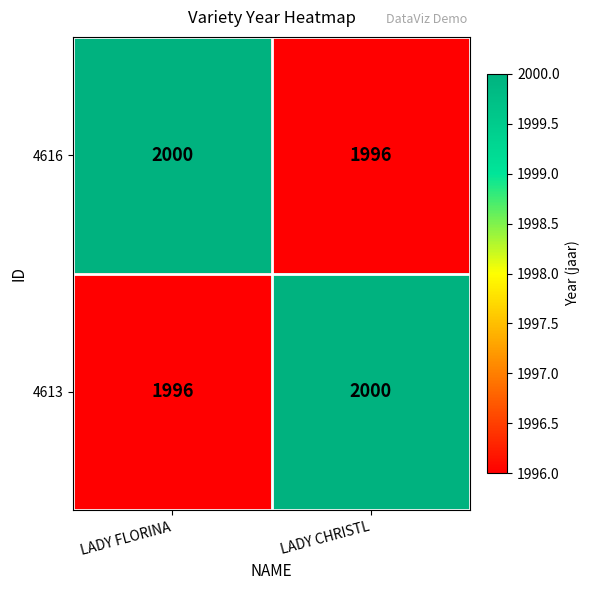

What is the difference between the highest and lowest values at LADY CHRISTL?

4